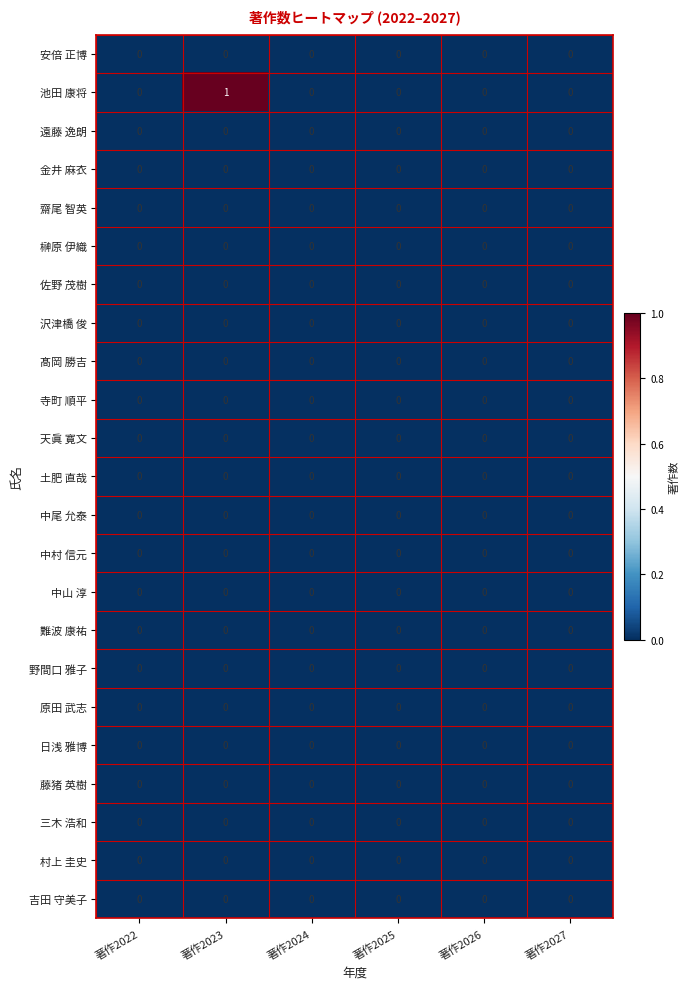

Which series has the largest range (max minus min)?

池田 康将